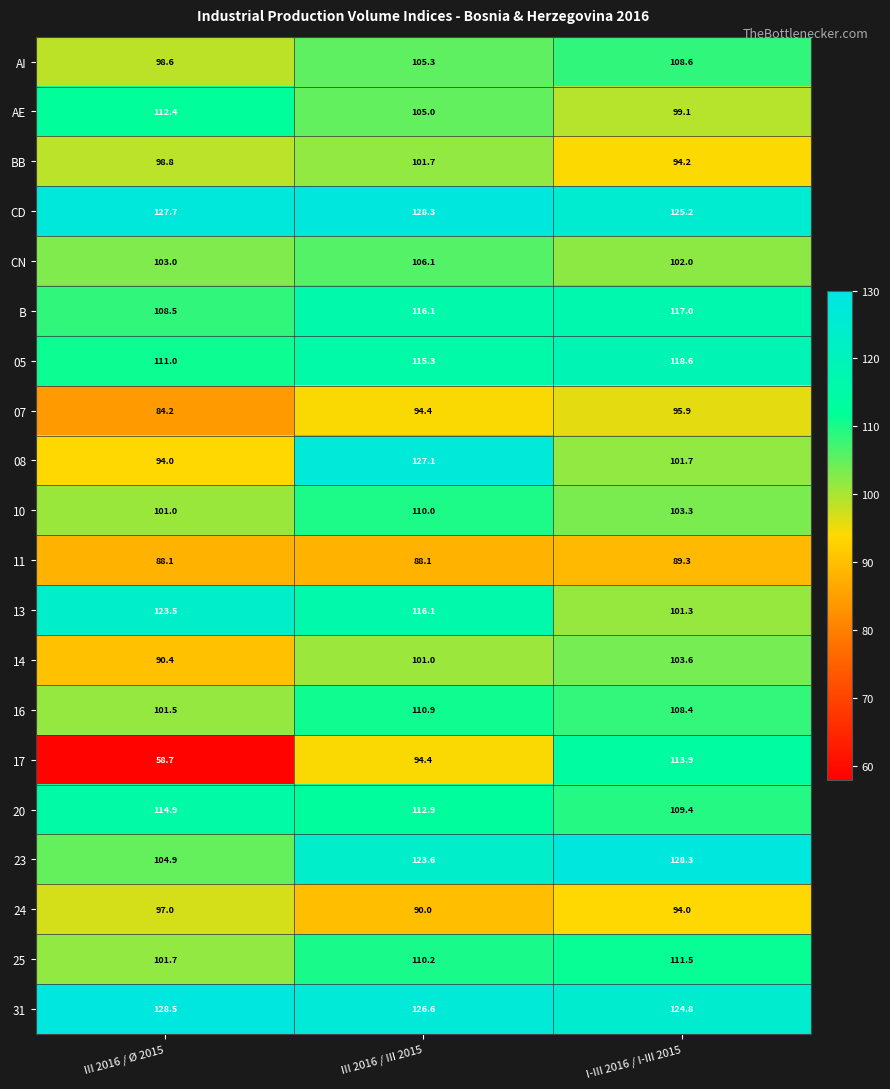

Which series has the widest spread of values?

17